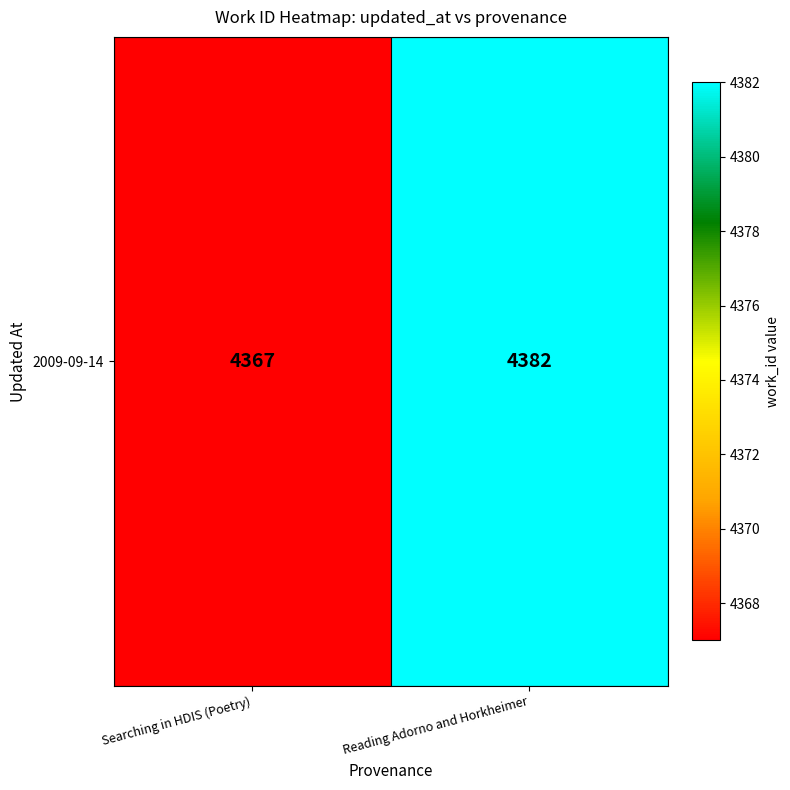

Reading left to right, list all the values displayed in this chart.

4367	4382